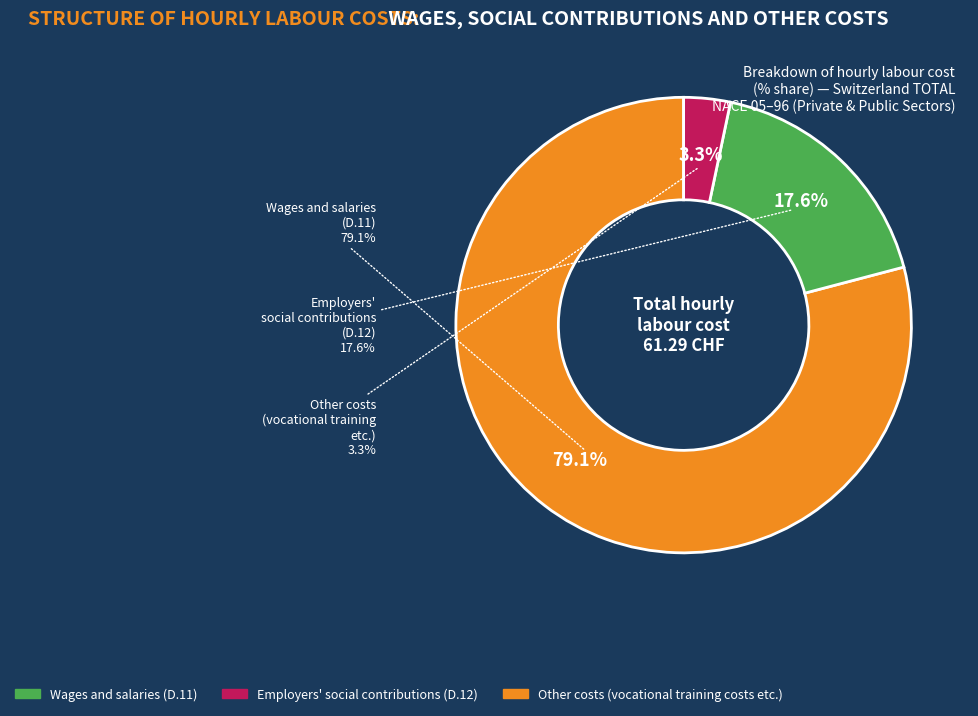

Count the number of slices in the pie.

3